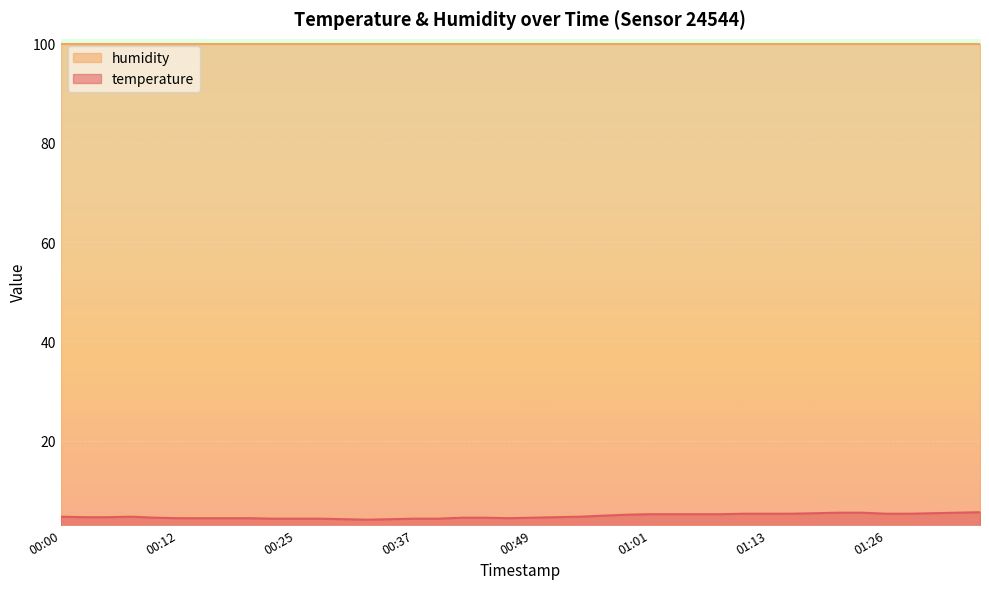

What is the label of the 21st point from the left?

00:49